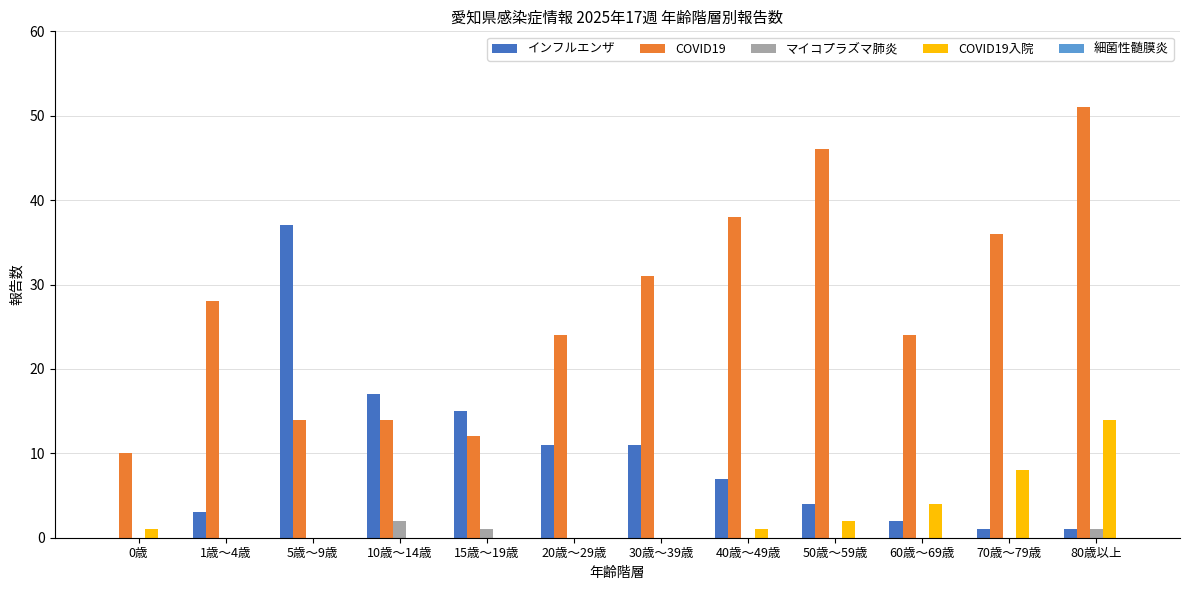

What is the maximum value shown in the chart?

51